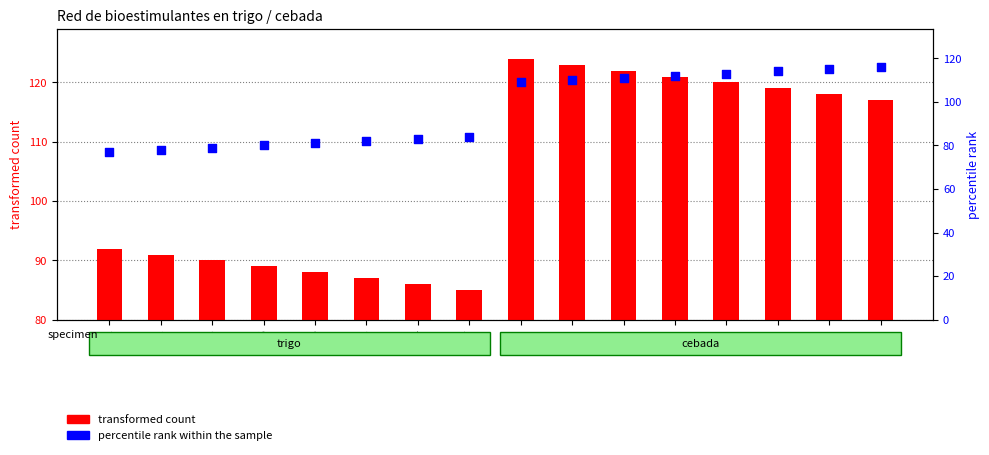

Which series contains the highest Y value?

transformed count